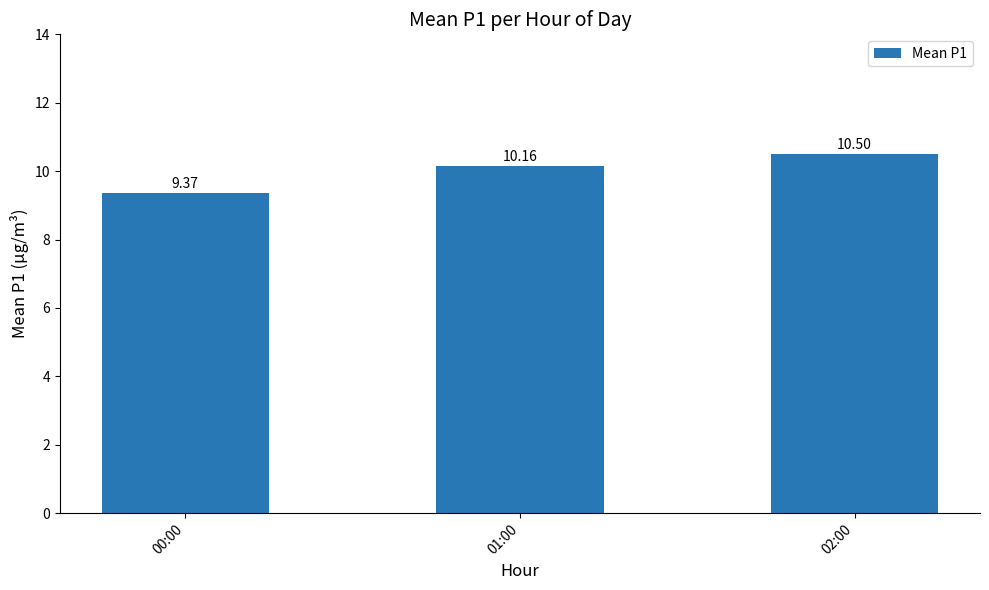

Which has a higher value, 00:00 or 02:00?

02:00